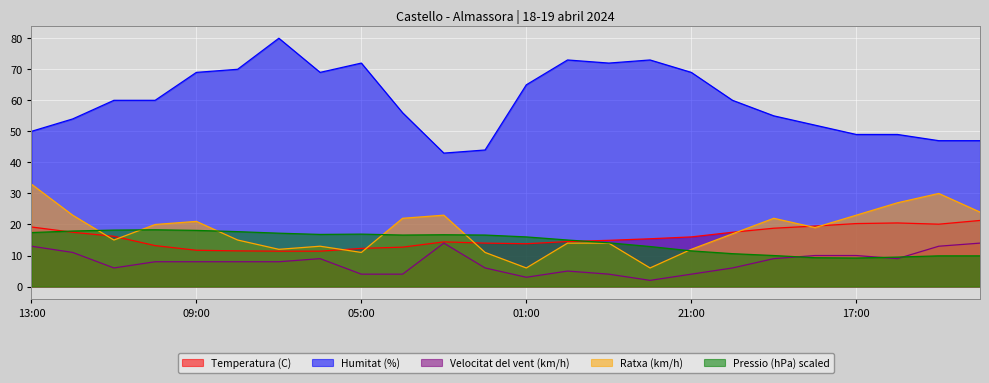

True or false: Pressio (hPa) scaled and Humitat (%) cross at least once.

False